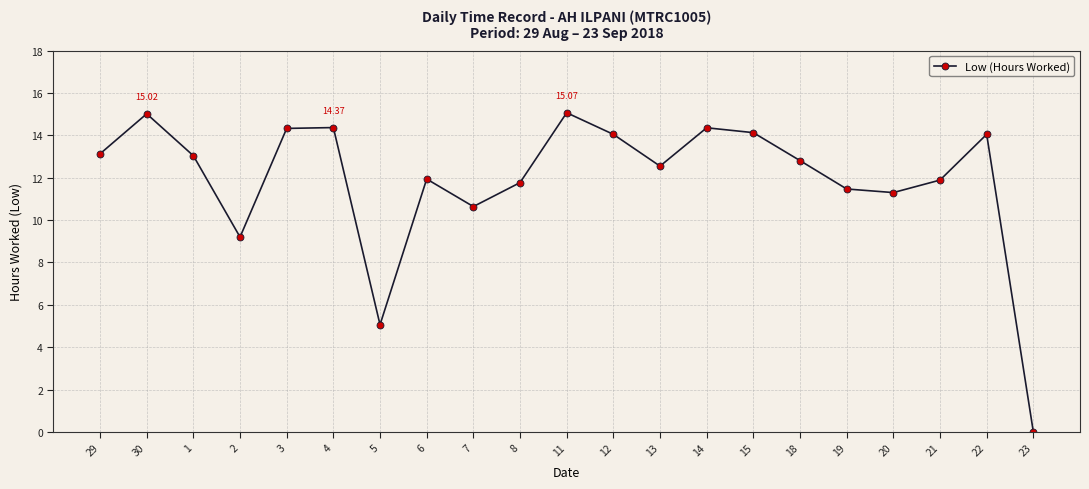

The chart shows a value of 7.1 at 21. True or false?

False